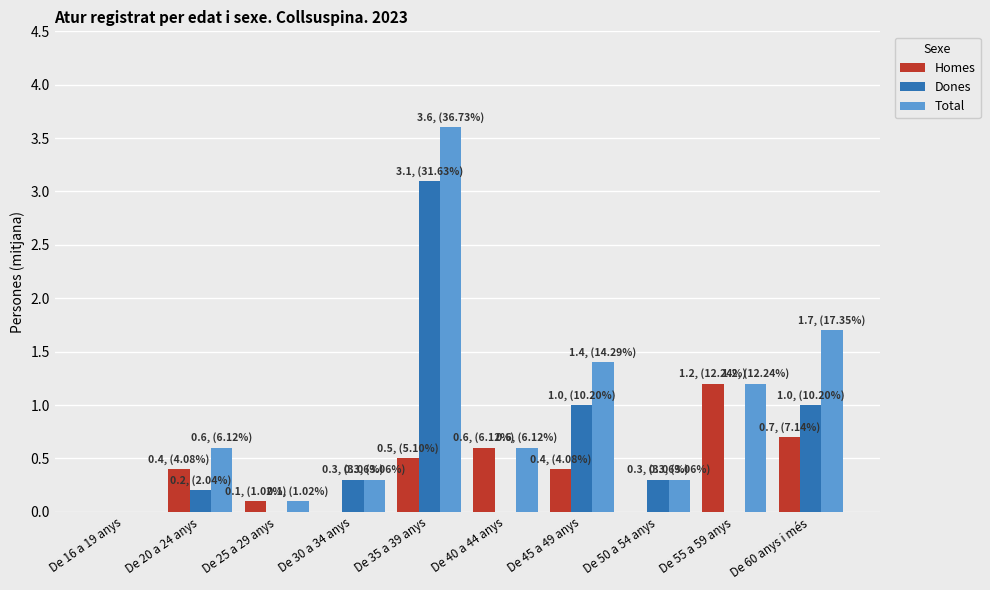

What is the maximum value shown in the chart?

3.6